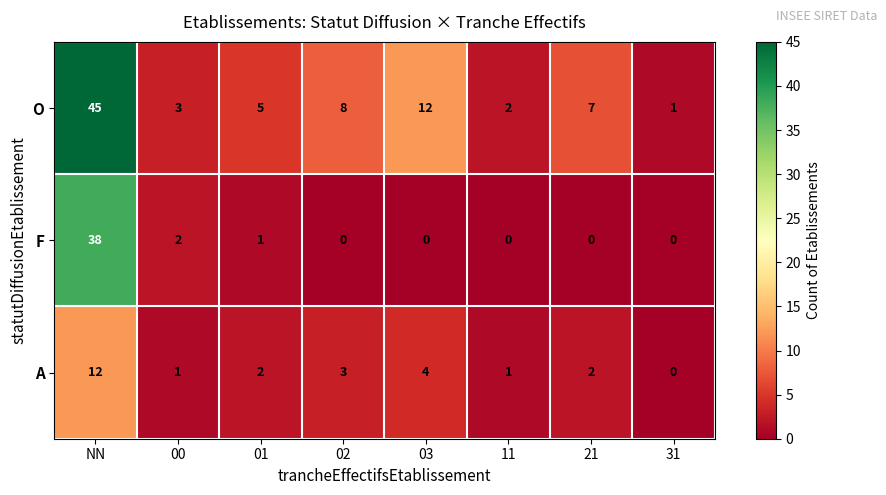

How many categories are shown in the chart?

8